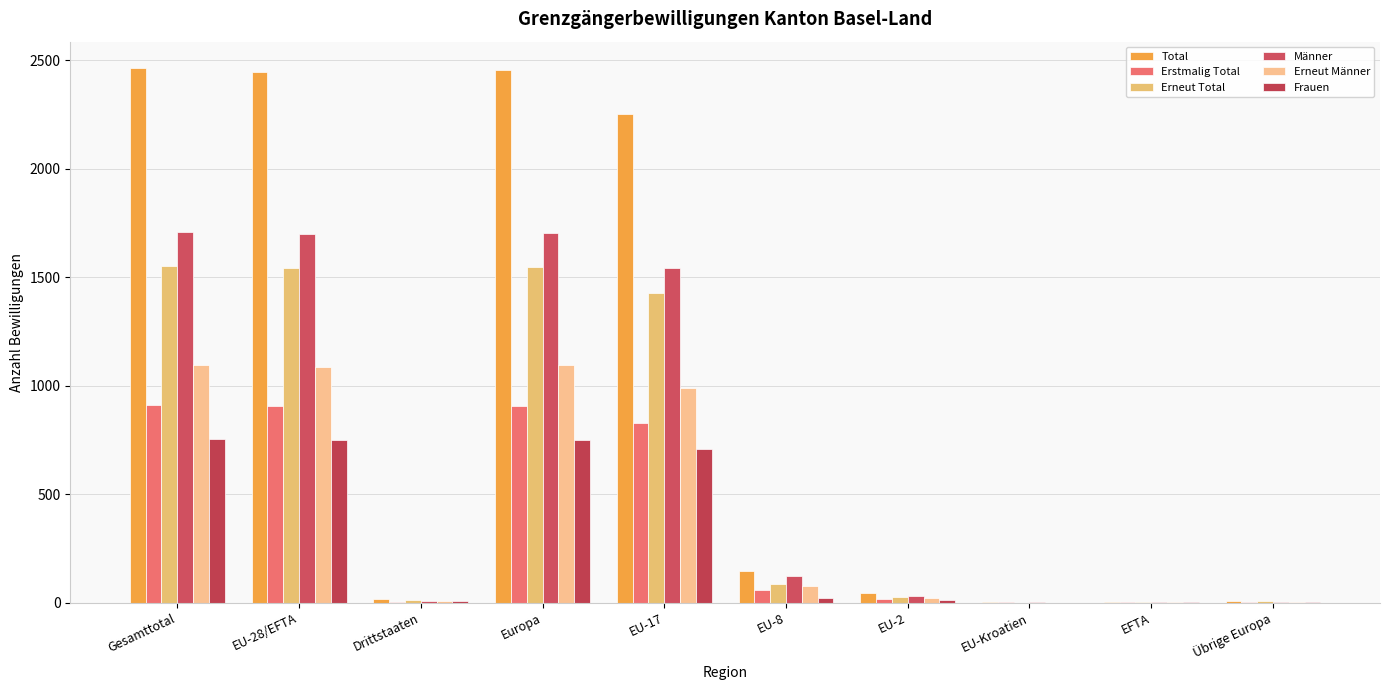

What is the sum of the Erneut Total values at EU-8 and Übrige Europa?

93